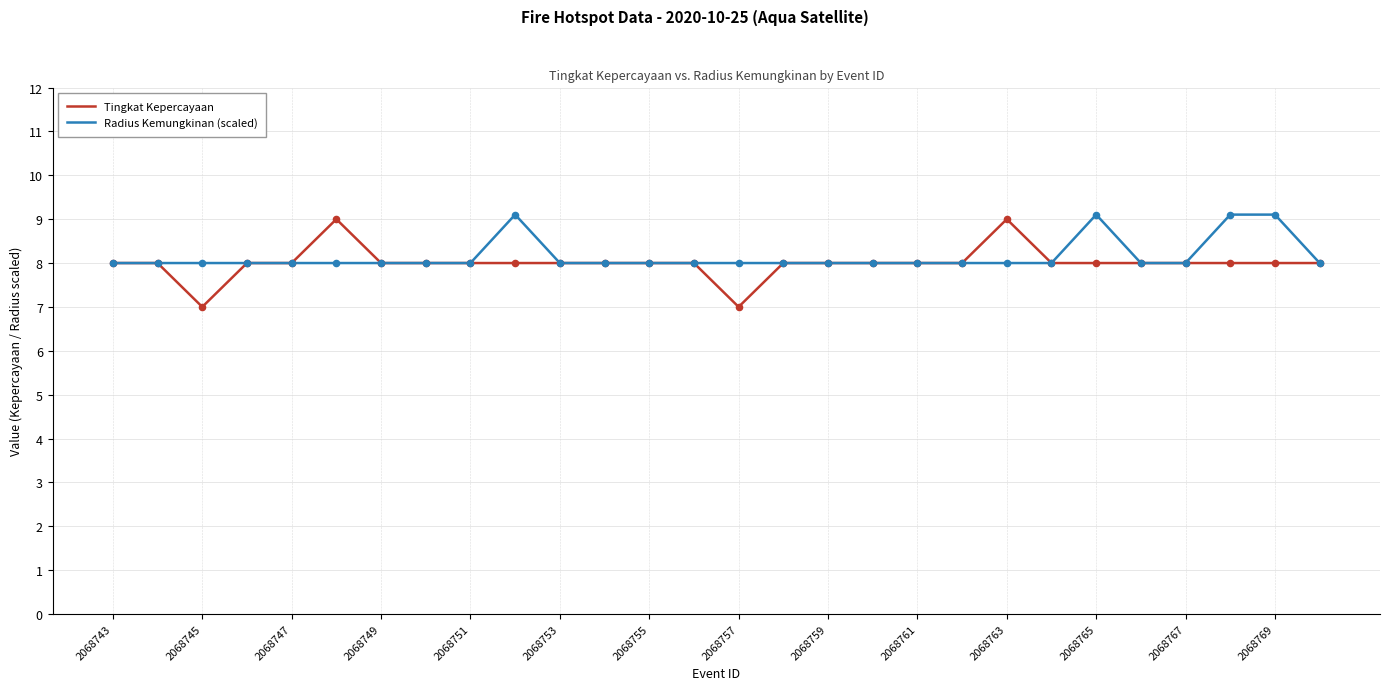

What is the highest value of the Tingkat Kepercayaan series?

9.0